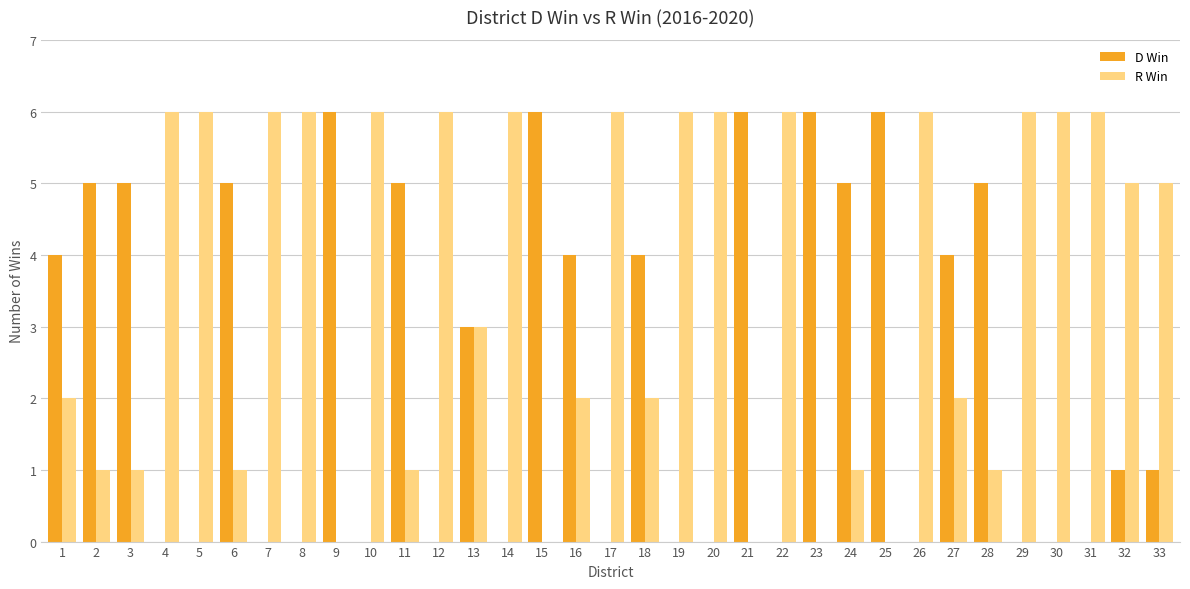

The R Win series shows 0 at 9. True or false?

True